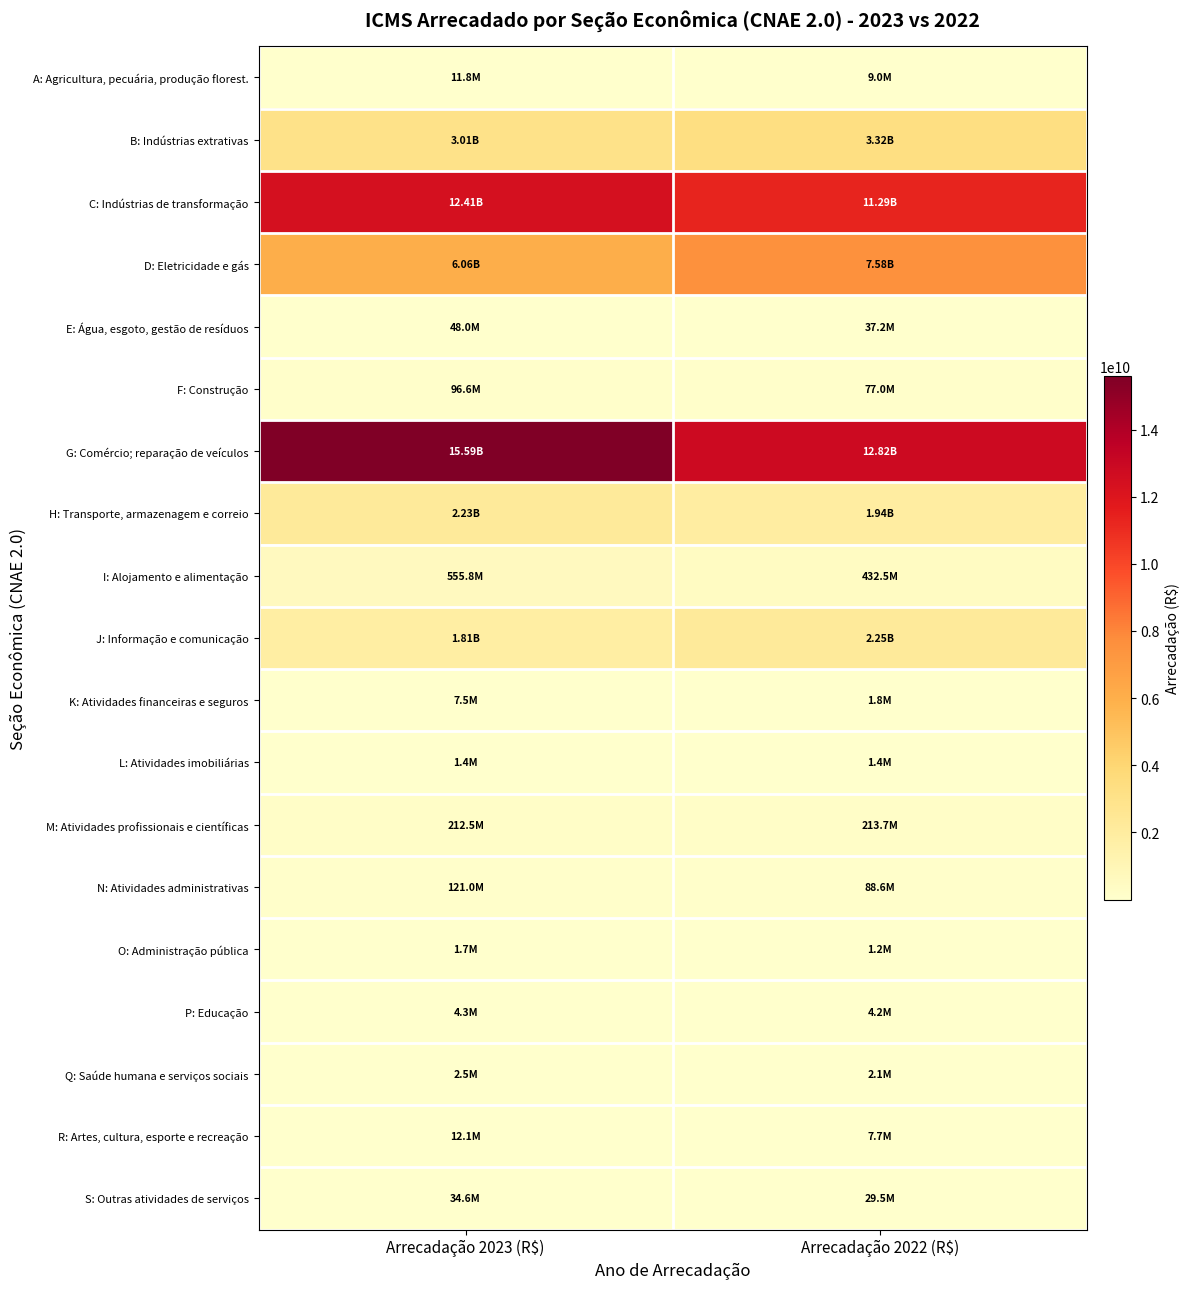

Reading left to right, extract all data points from this chart.

A: Agricultura, pecuária, produção florest.: Arrecadação 2023 (R$)=11777250.2	Arrecadação 2022 (R$)=8981624.3
B: Indústrias extrativas: Arrecadação 2023 (R$)=3011609413.3	Arrecadação 2022 (R$)=3323180235.6
C: Indústrias de transformação: Arrecadação 2023 (R$)=12411893674.8	Arrecadação 2022 (R$)=11290581007.3
D: Eletricidade e gás: Arrecadação 2023 (R$)=6057195482.6	Arrecadação 2022 (R$)=7579587430.7
E: Água, esgoto, gestão de resíduos: Arrecadação 2023 (R$)=47955526.8	Arrecadação 2022 (R$)=37174791.1
F: Construção: Arrecadação 2023 (R$)=96583993.5	Arrecadação 2022 (R$)=76963163.7
G: Comércio; reparação de veículos: Arrecadação 2023 (R$)=15585923641.7	Arrecadação 2022 (R$)=12824392363.1
H: Transporte, armazenagem e correio: Arrecadação 2023 (R$)=2232107652.2	Arrecadação 2022 (R$)=1942173649.5
I: Alojamento e alimentação: Arrecadação 2023 (R$)=555795320.5	Arrecadação 2022 (R$)=432475747.8
J: Informação e comunicação: Arrecadação 2023 (R$)=1814965037.3	Arrecadação 2022 (R$)=2246768705.0
K: Atividades financeiras e seguros: Arrecadação 2023 (R$)=7467102.2	Arrecadação 2022 (R$)=1766016.4
L: Atividades imobiliárias: Arrecadação 2023 (R$)=1377861.6	Arrecadação 2022 (R$)=1395361.9
M: Atividades profissionais e científicas: Arrecadação 2023 (R$)=212524947.9	Arrecadação 2022 (R$)=213748697.7
N: Atividades administrativas: Arrecadação 2023 (R$)=121006086.8	Arrecadação 2022 (R$)=88601491.7
O: Administração pública: Arrecadação 2023 (R$)=1664534.9	Arrecadação 2022 (R$)=1225218.6
P: Educação: Arrecadação 2023 (R$)=4342067.9	Arrecadação 2022 (R$)=4187941.0
Q: Saúde humana e serviços sociais: Arrecadação 2023 (R$)=2533433.5	Arrecadação 2022 (R$)=2054241.4
R: Artes, cultura, esporte e recreação: Arrecadação 2023 (R$)=12114429.7	Arrecadação 2022 (R$)=7697478.8
S: Outras atividades de serviços: Arrecadação 2023 (R$)=34608386.1	Arrecadação 2022 (R$)=29484244.9